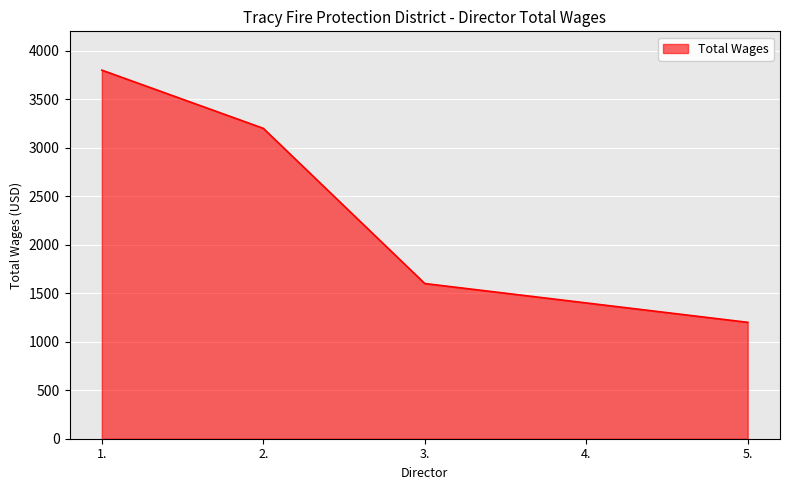

What is the smallest value displayed?

1200